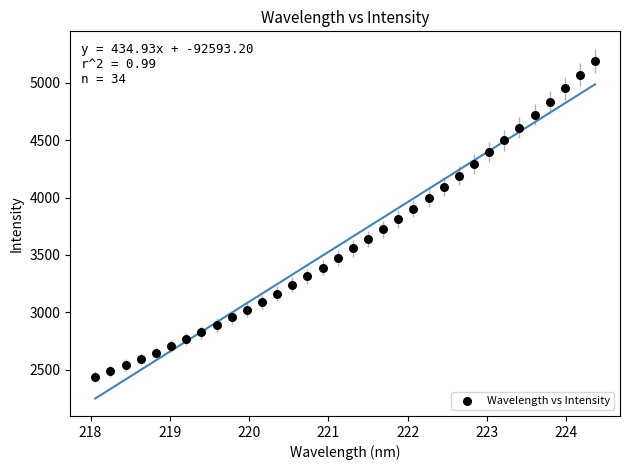

What is the range of Y values (max minus min)?

2758.5